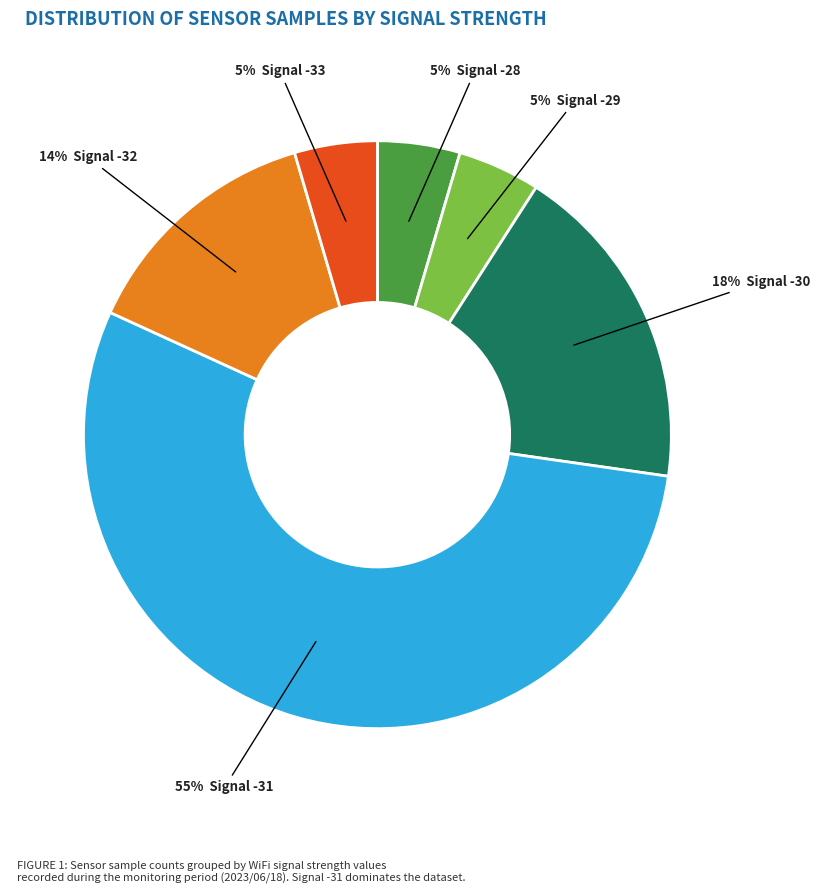

To the nearest percent, what is the average slice percentage?

17%